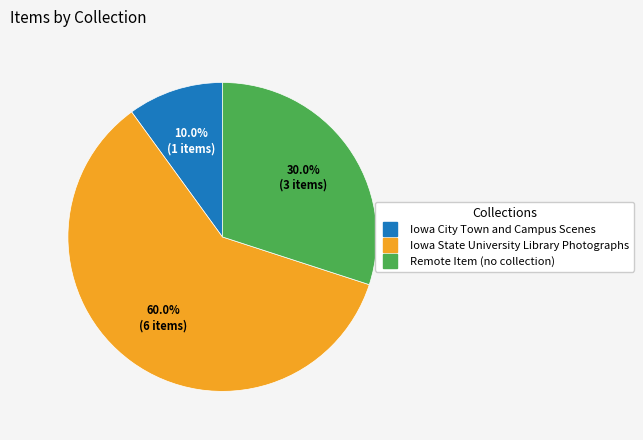

Does any single category account for the majority?

Yes